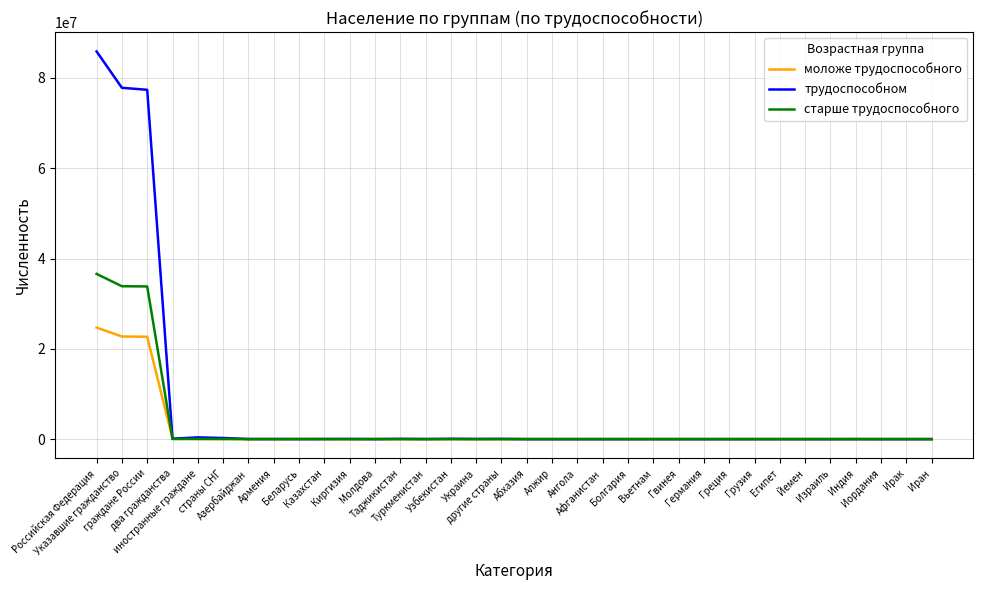

What is the difference between the maximum and minimum values in the моложе трудоспособного series?

24710125